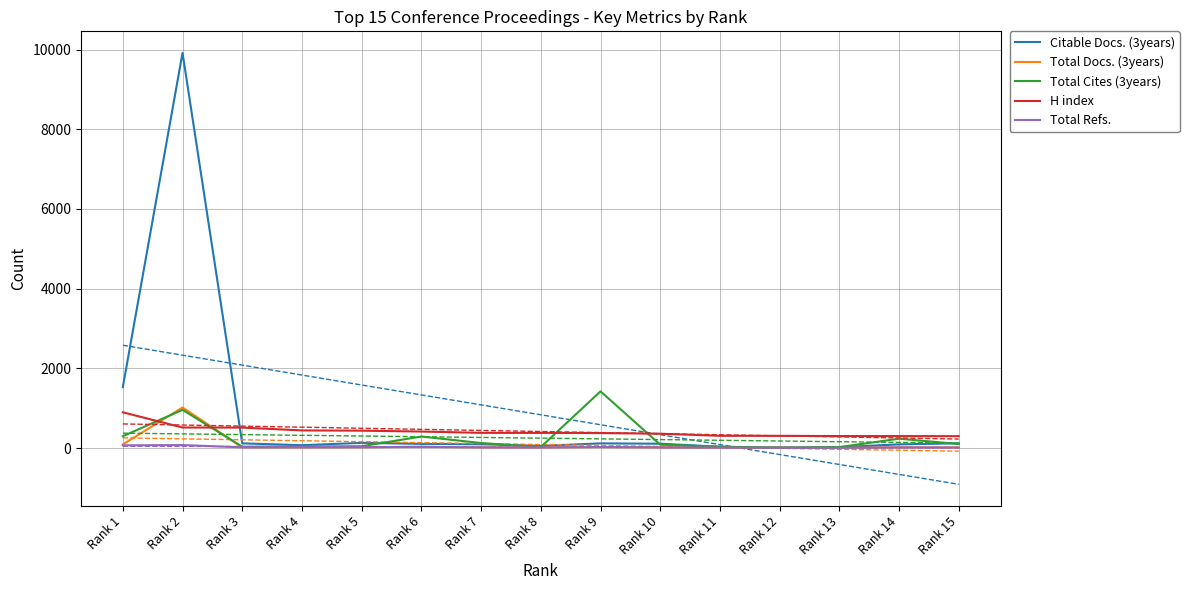

What is the sum of all H index values?

6212